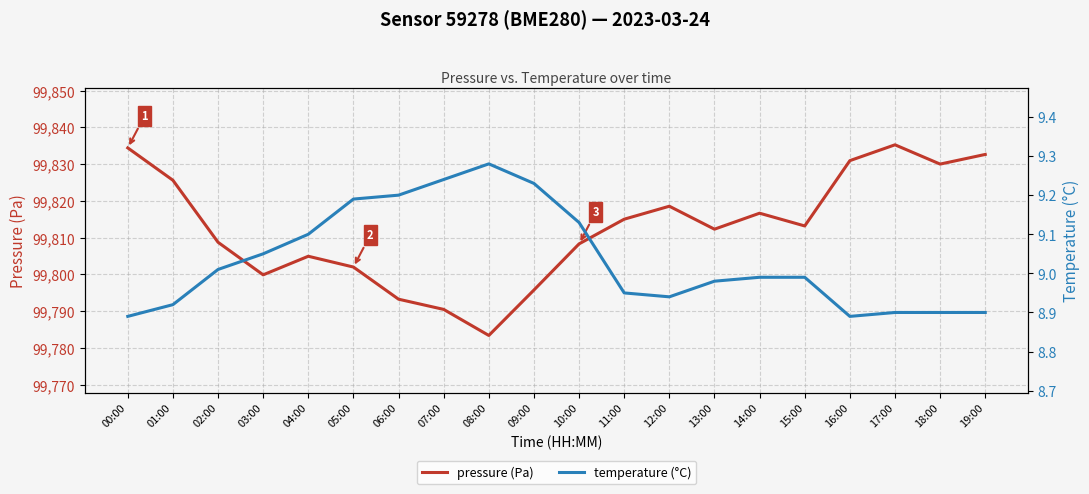

True or false: temperature (°C) and pressure (Pa) intersect in this chart.

False